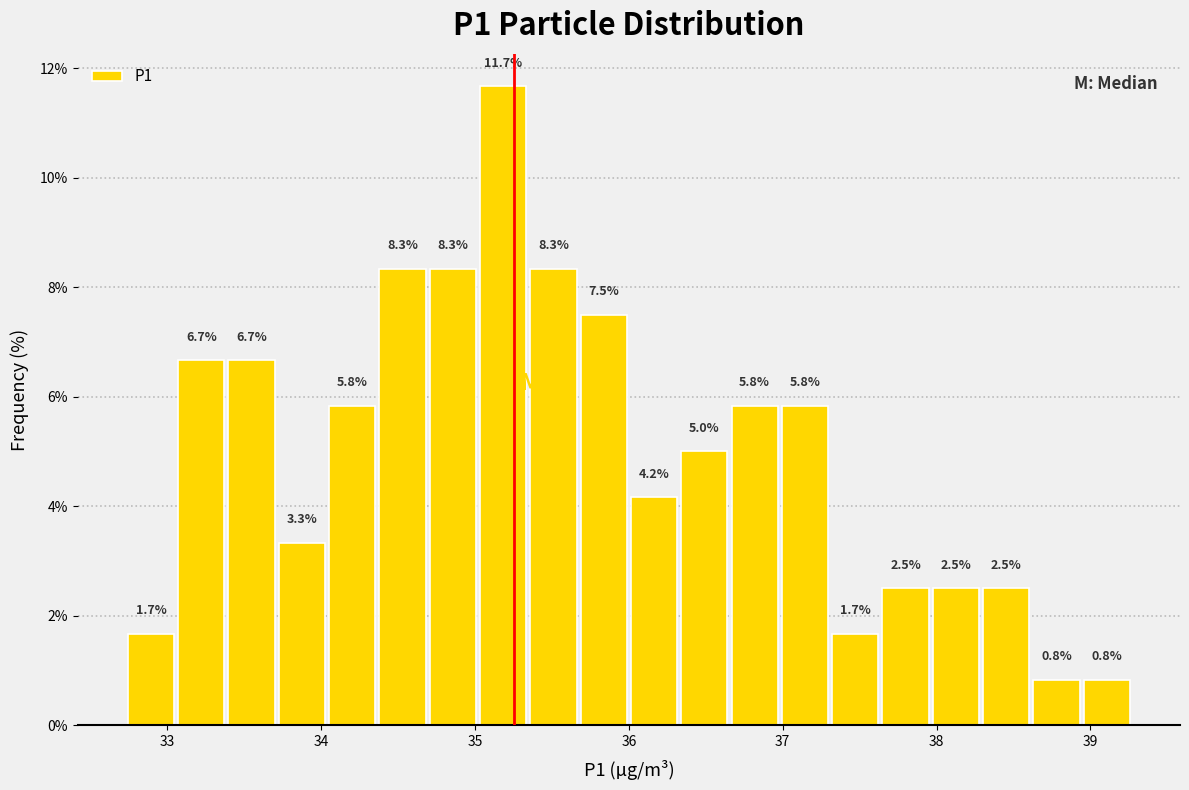

Read against the x-axis, roughly where is the centre of the tallest bar?

35.2